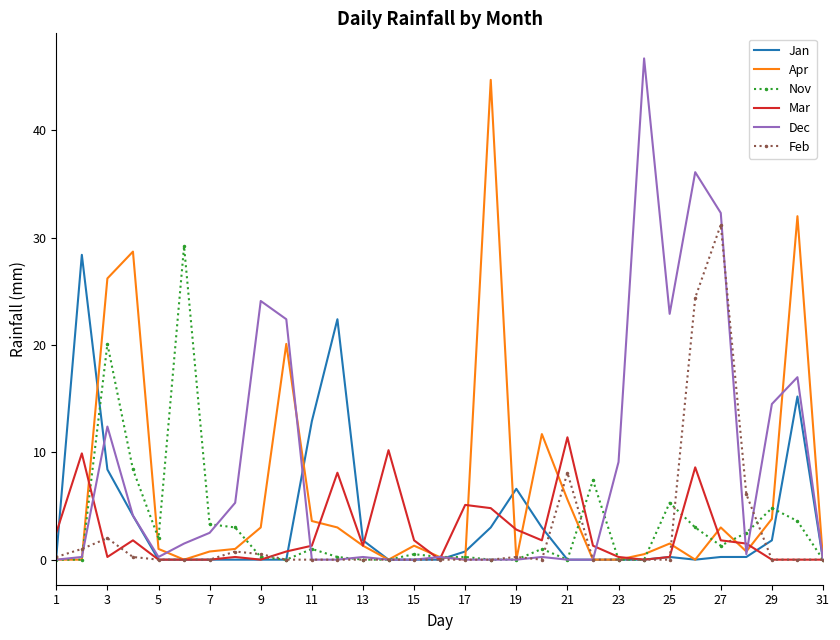

What is the highest value of the Apr series?

44.7